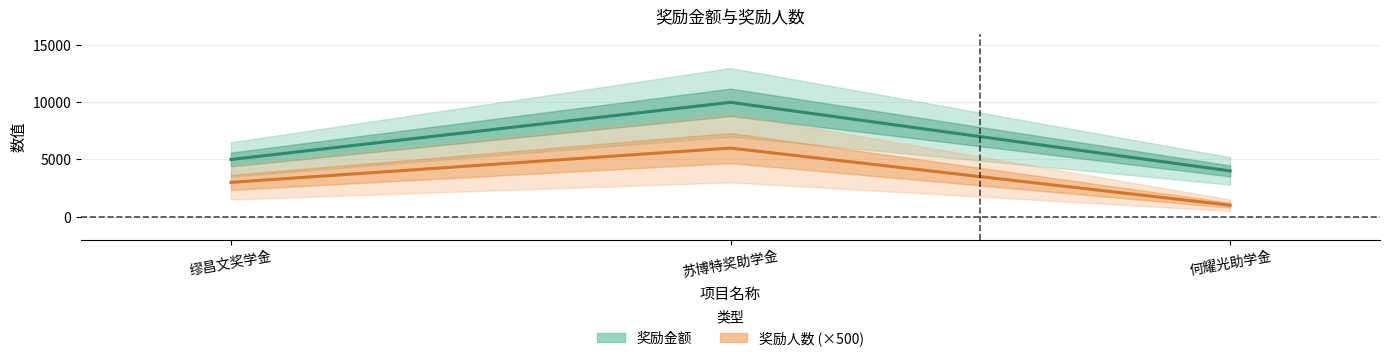

Where does the 奖励人数 (×500) series first go above 3000?

苏博特奖助学金